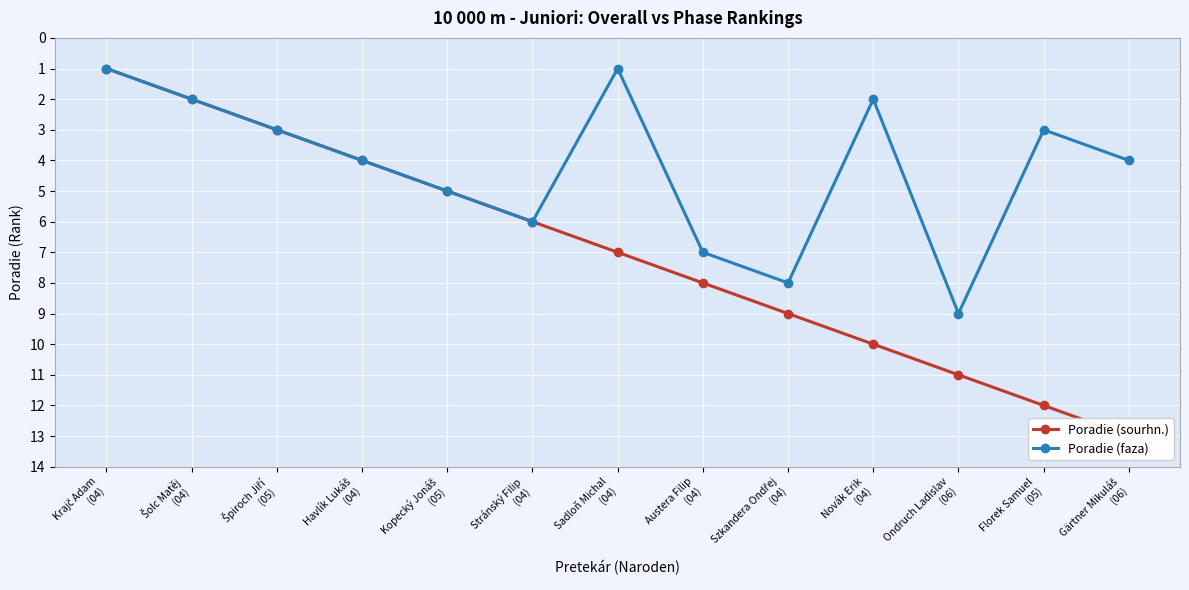

What value does the Poradie (faza) series have at Krajč Adam
(04)?

1